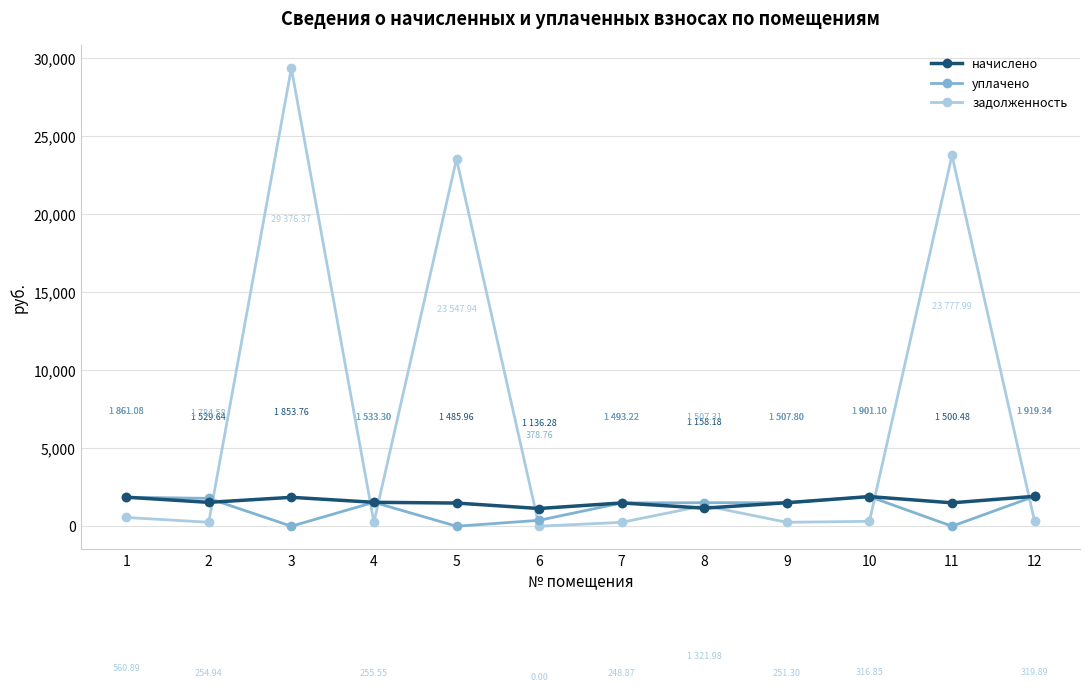

True or false: начислено has a value of 1919.3 at 12.

True